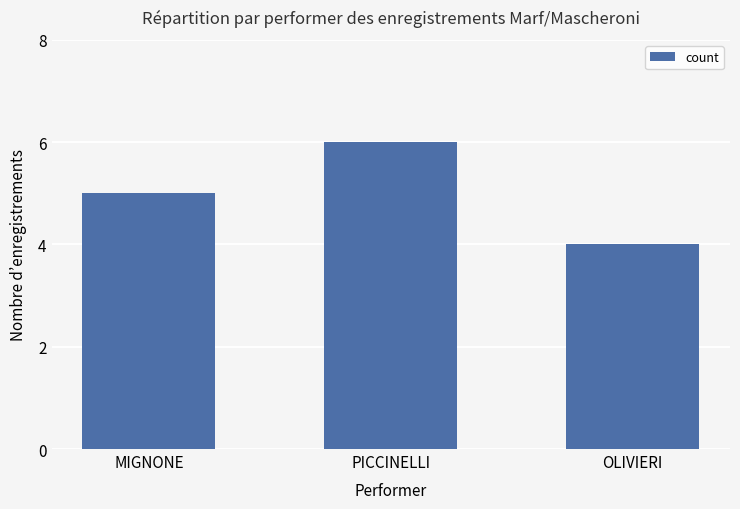

Reading left to right, what are all the values shown in this chart?

MIGNONE=5	PICCINELLI=6	OLIVIERI=4